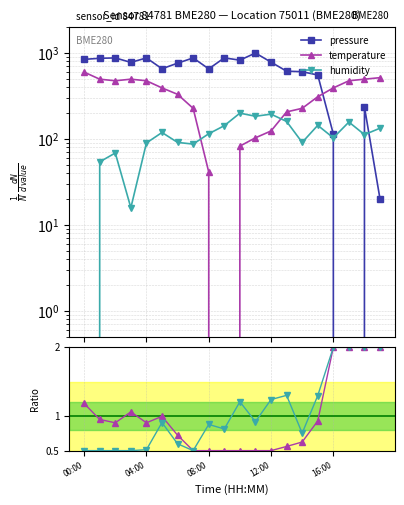

At how many categories does at least one series exceed 937?

1